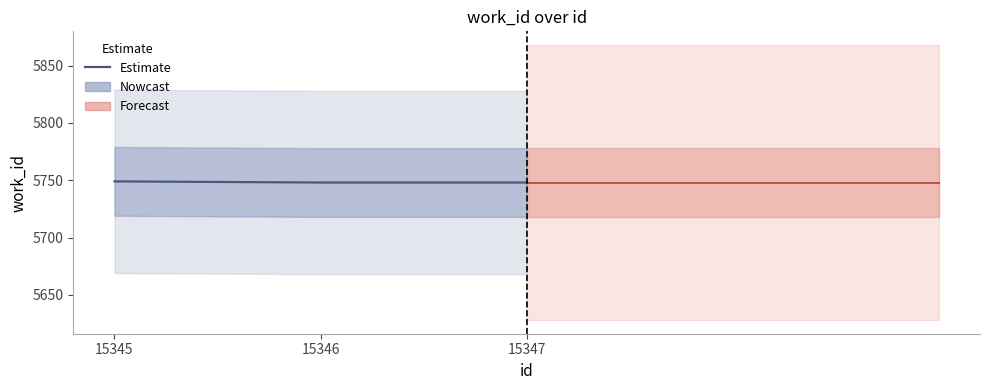

What is the value of the 3rd point from the left?

5748